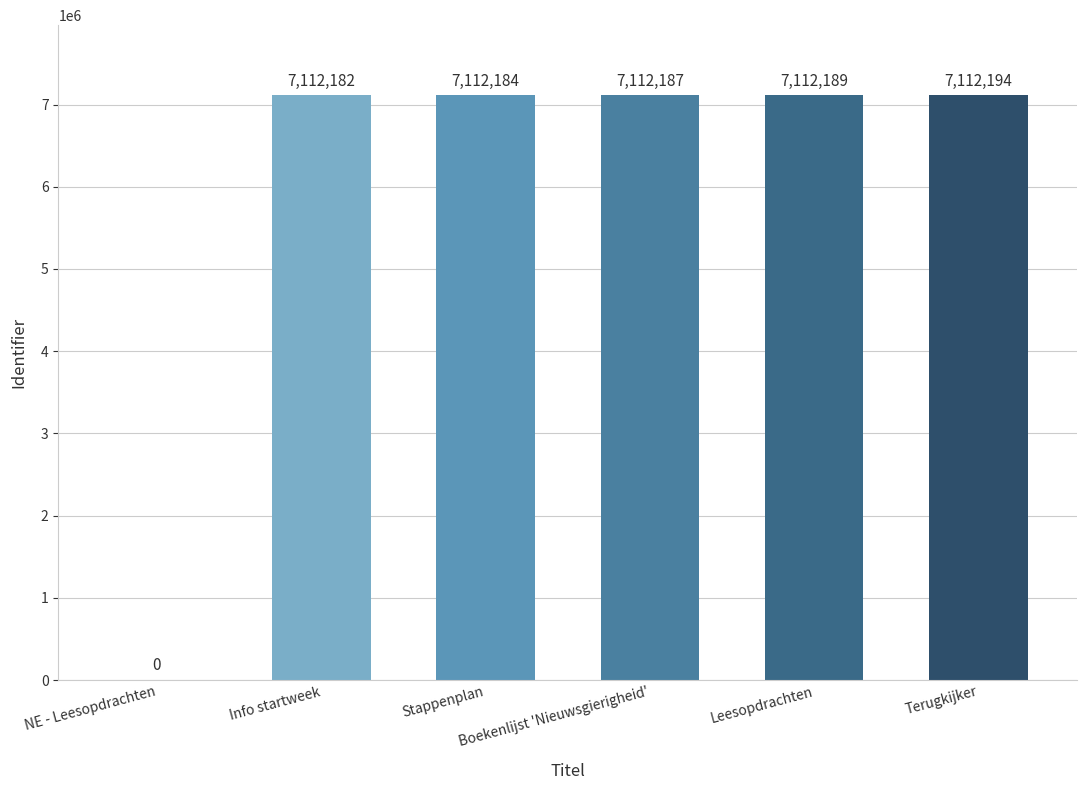

Reading right to left, what are all the values shown in this chart?

Terugkijker=7112194	Leesopdrachten=7112189	Boekenlijst 'Nieuwsgierigheid'=7112187	Stappenplan=7112184	Info startweek=7112182	NE - Leesopdrachten=0